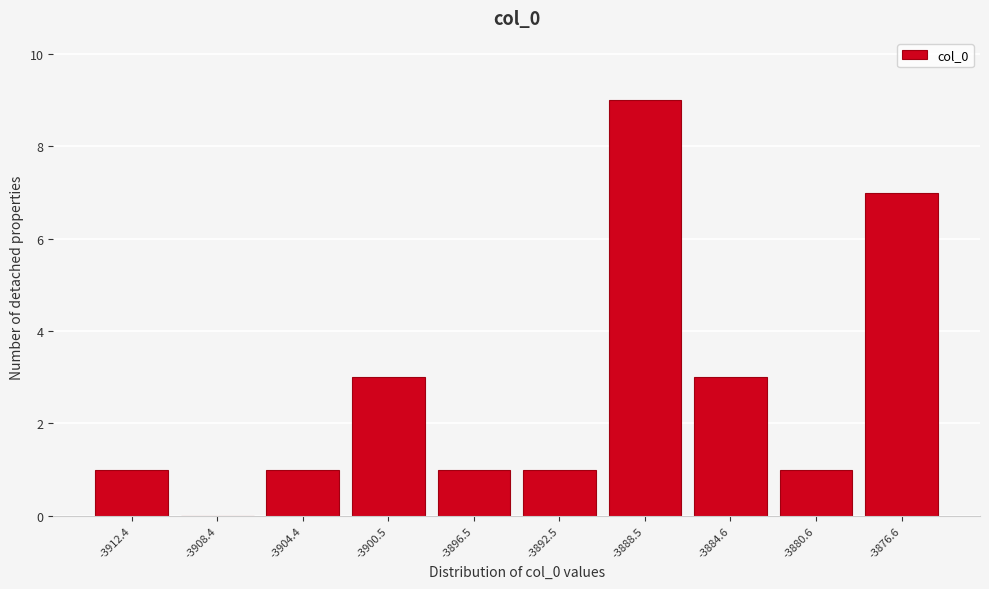

Reading left to right, list all the values displayed in this chart.

-3912.4=1	-3908.4=0	-3904.4=1	-3900.5=3	-3896.5=1	-3892.5=1	-3888.5=9	-3884.6=3	-3880.6=1	-3876.6=7